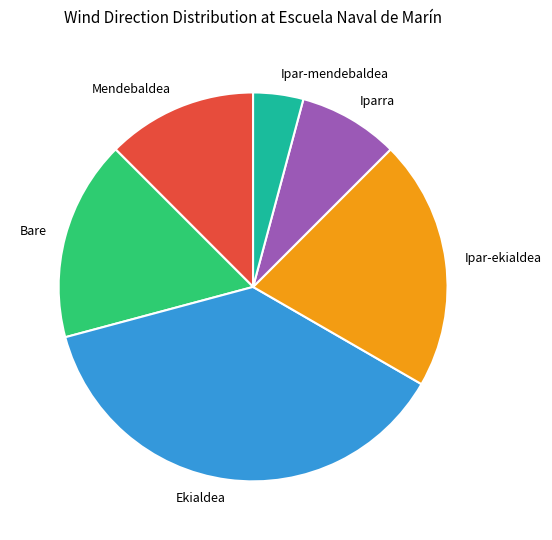

Combined, do Ekialdea and Ipar-ekialdea account for over 50%?

Yes